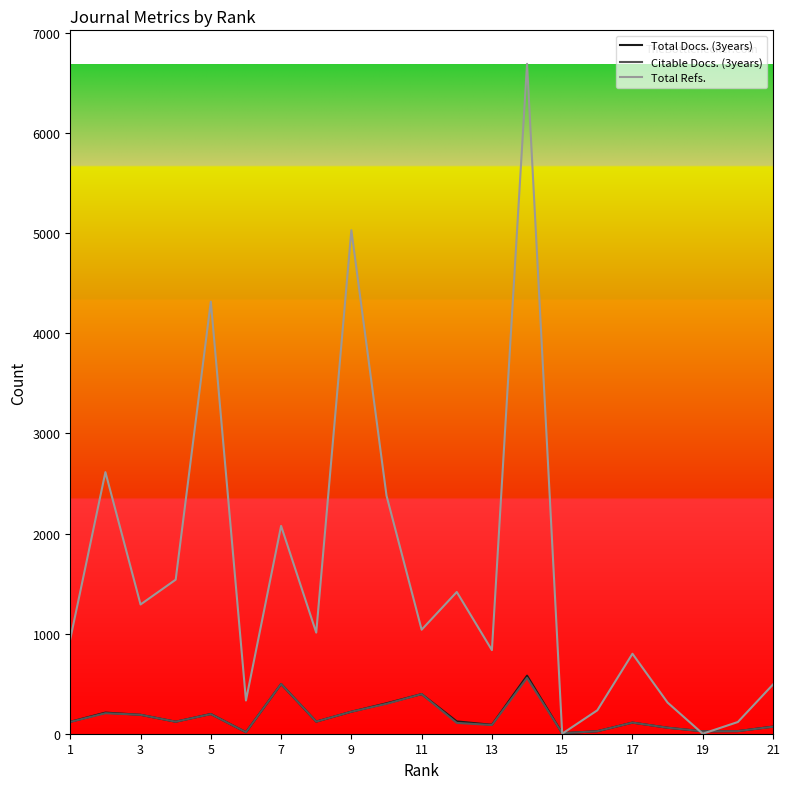

What is the maximum value for Total Refs.?

6692